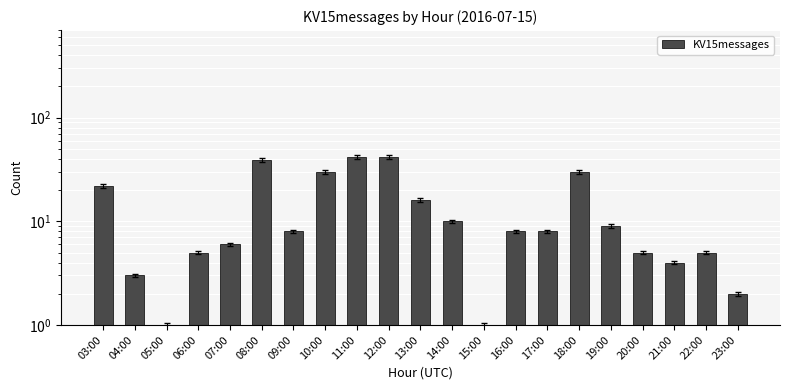

At which label does the data first exceed 8?

03:00